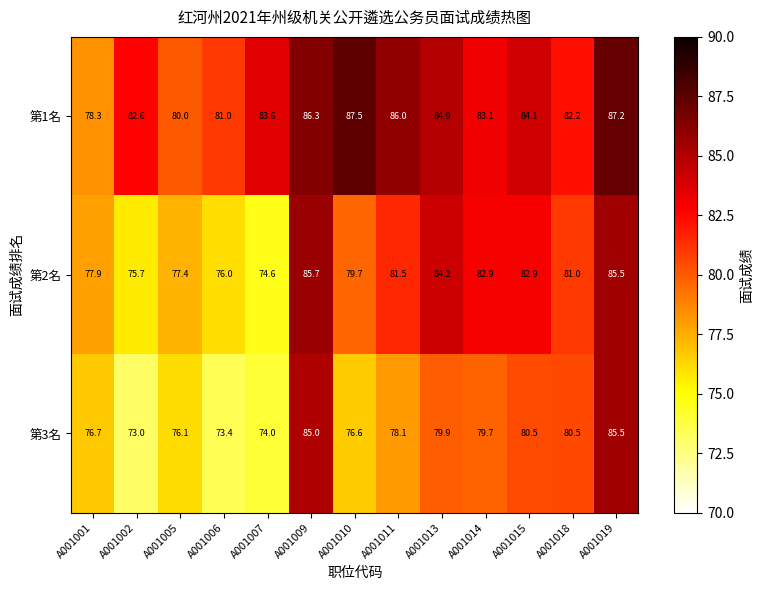

True or false: 第1名 has a value of 84.1 at A001015.

True